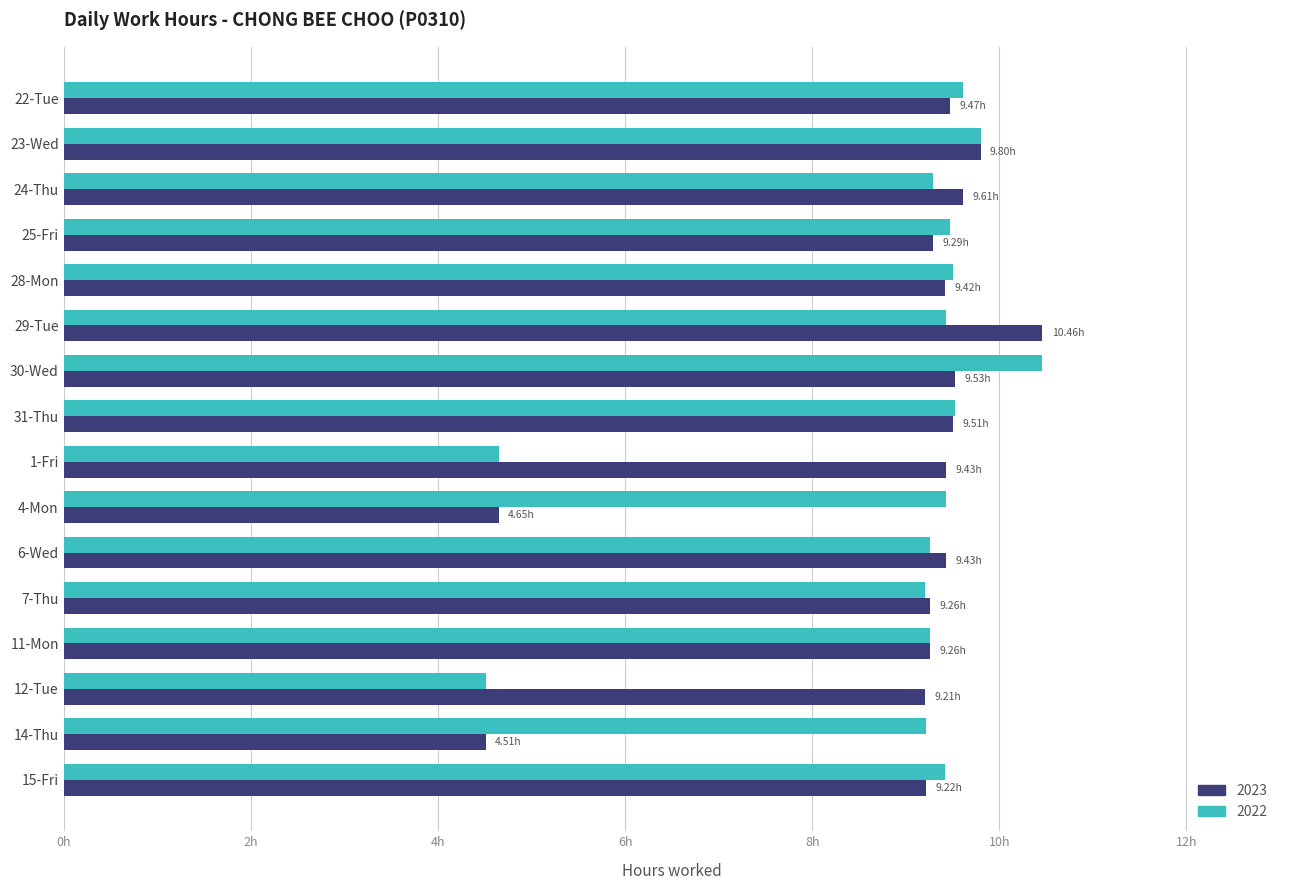

What is the difference between the highest and lowest values at 30-Wed?

0.9